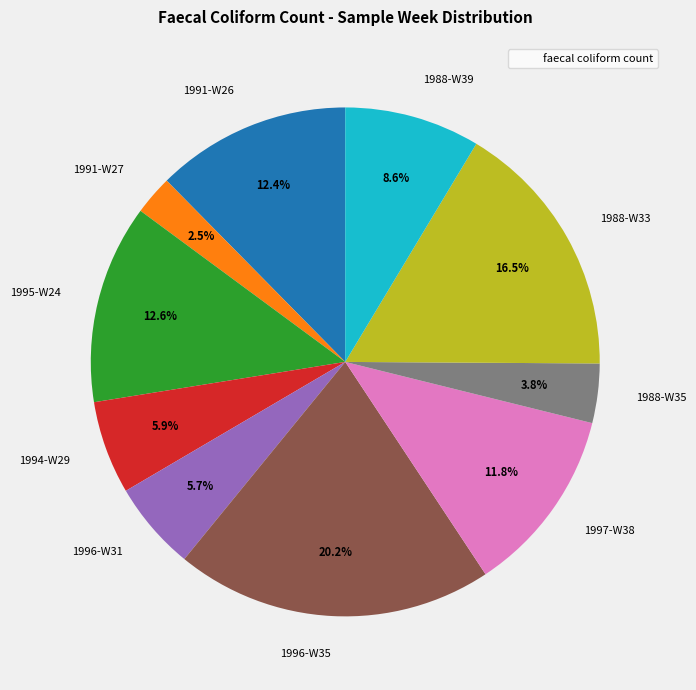

To the nearest percent, what is the combined percentage of 1995-W24 and 1988-W33?

29%